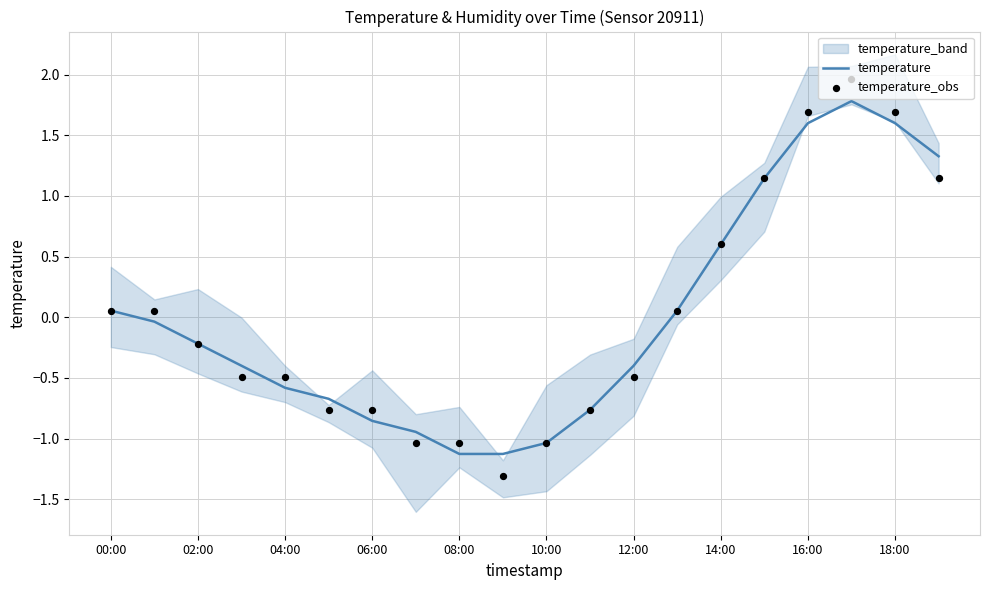

At which category is the sum across all series the highest?

17